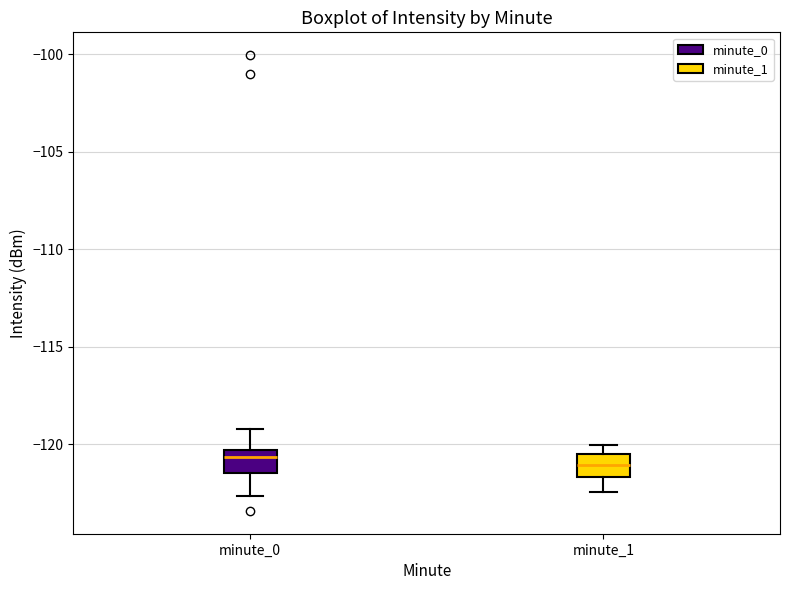

Reading left to right, read every box against the y-axis: the position of its median line, the range the box covers, and the ends of its whiskers. The values are not printed on the chart, so give them approximately, as read against the axis.

minute_0: median -120.5 (just below the box's upper edge), box -121.5 to -120.5, whiskers -122.5 to -119.0
minute_1: median -121.0, box -121.5 to -120.5, whiskers -122.5 to -120.0